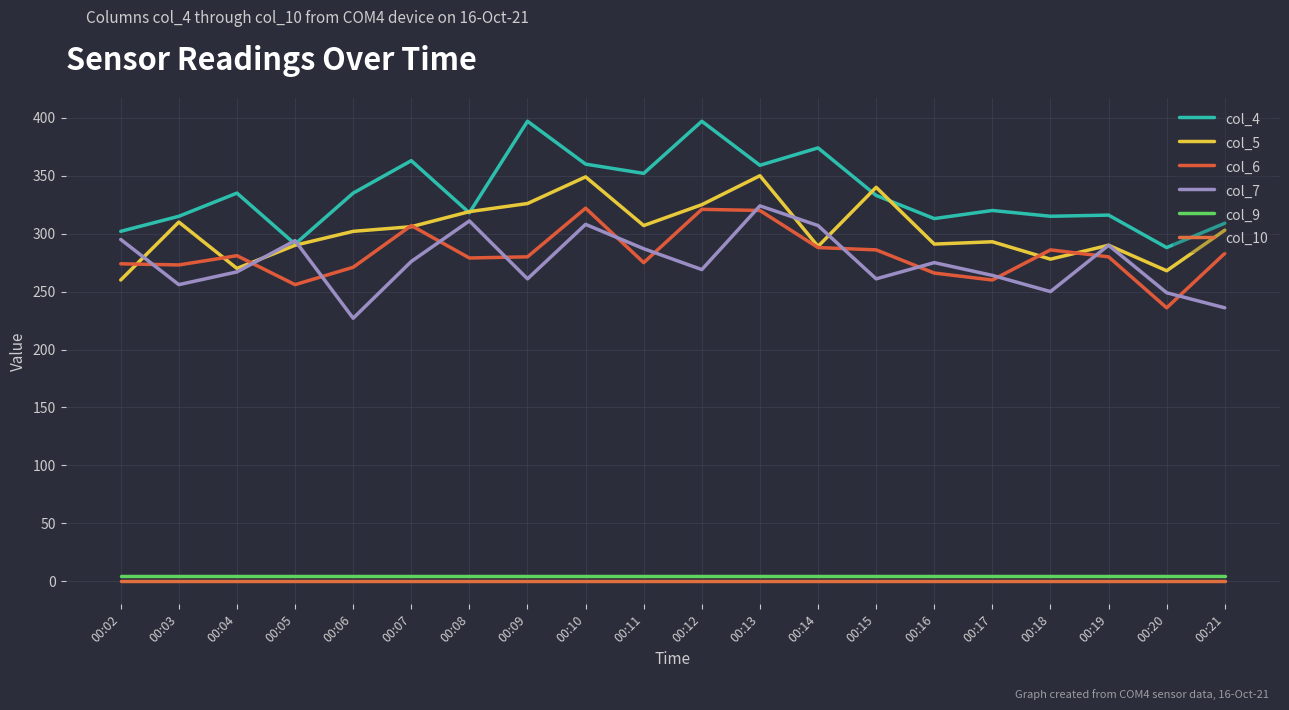

True or false: col_9 has a value of 5 at 00:13.

True